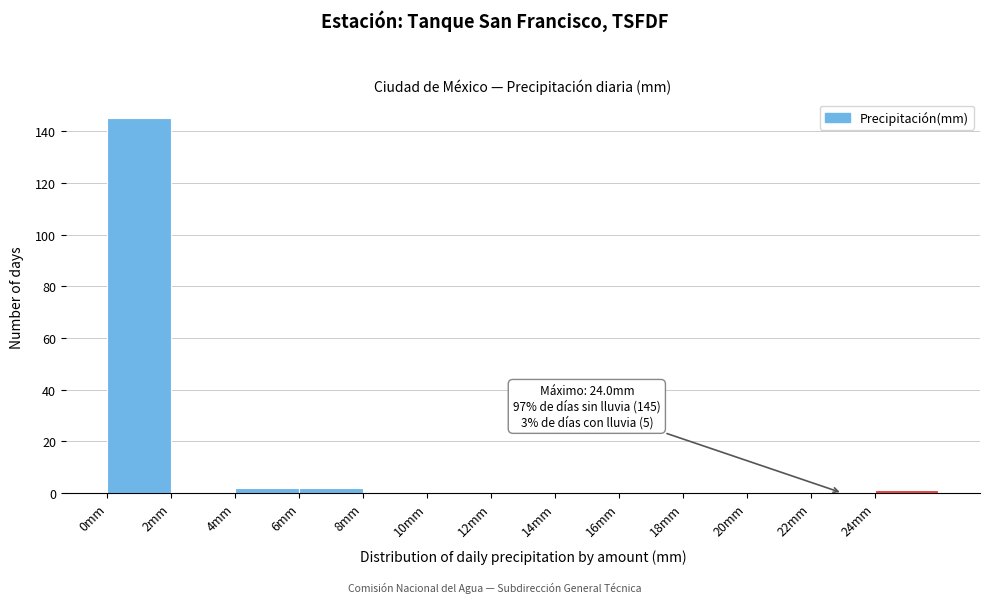

Which range on the x-axis has the tallest bar?

0 to 2